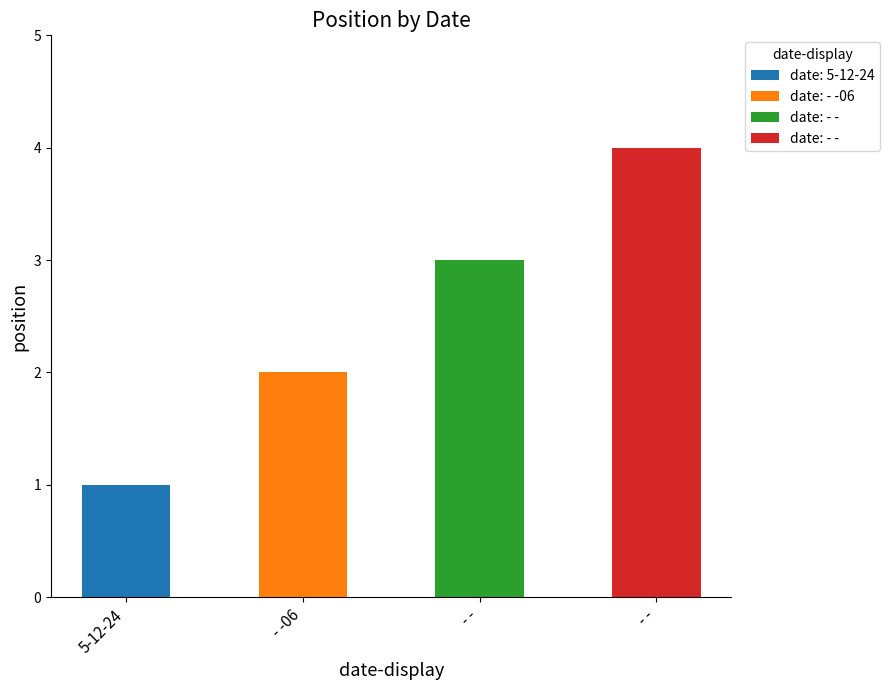

Reading left to right, list all the values displayed in this chart.

5-12-24=1	- -06=2	- -=3	- -=4